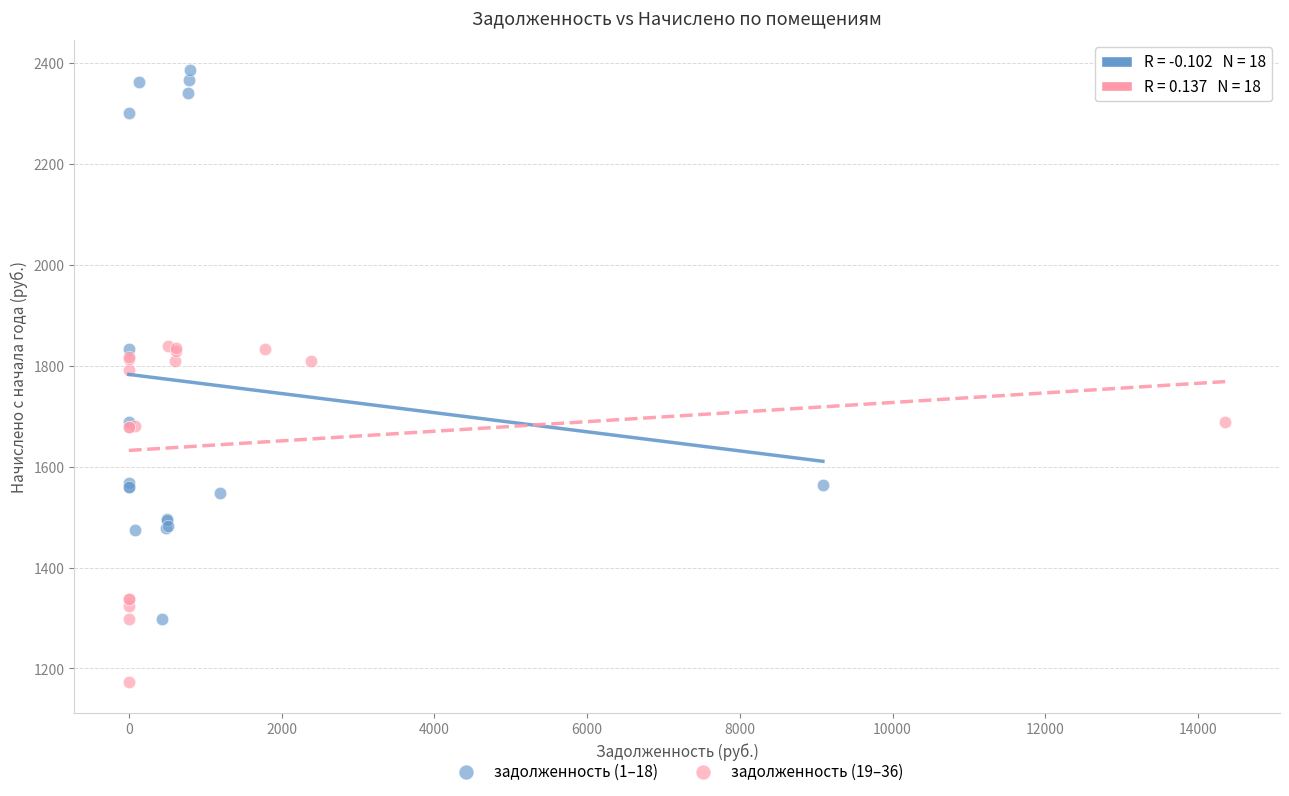

What are all the series names shown in the legend?

задолженность (1–18), задолженность (19–36)